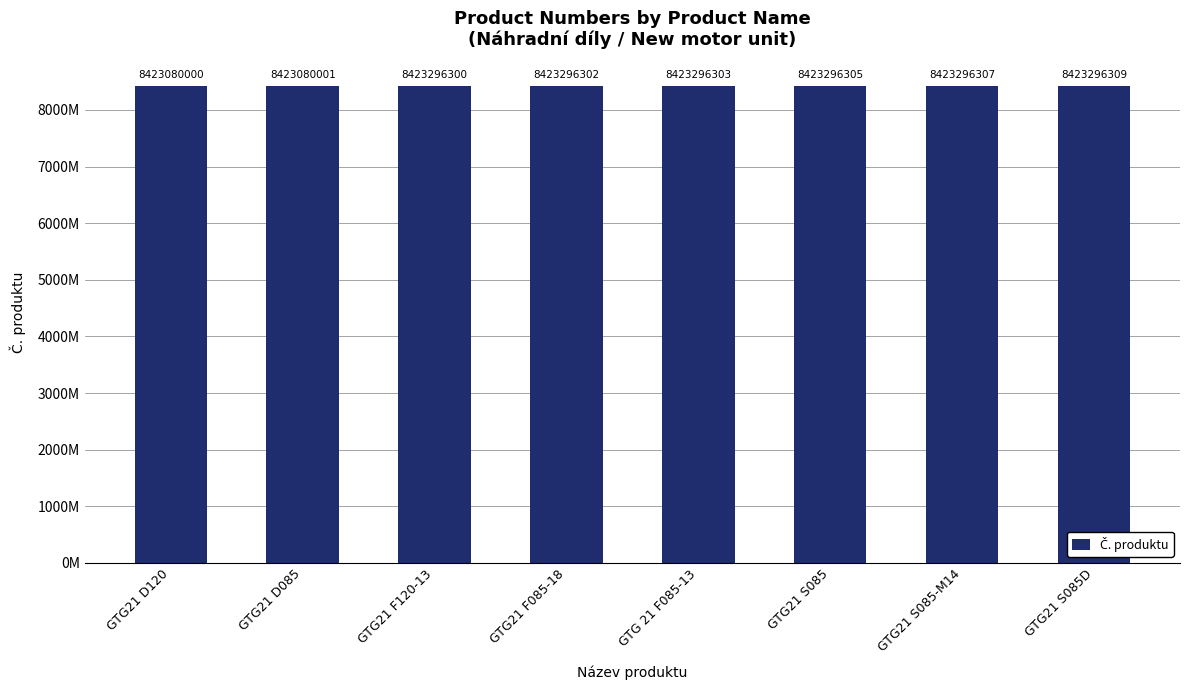

Does the chart contain any negative values?

No